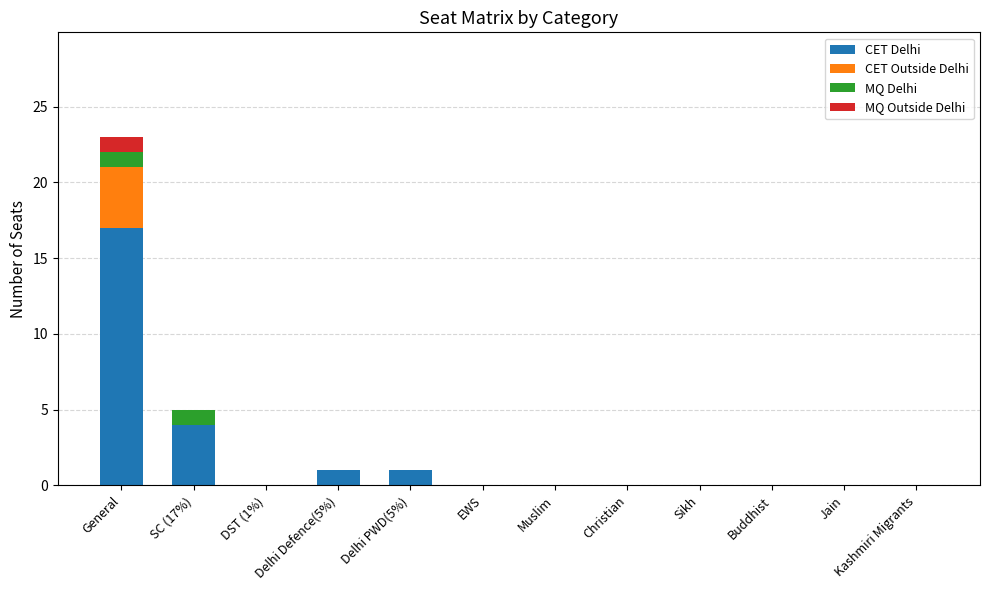

What is the sum of all CET Delhi values?

23